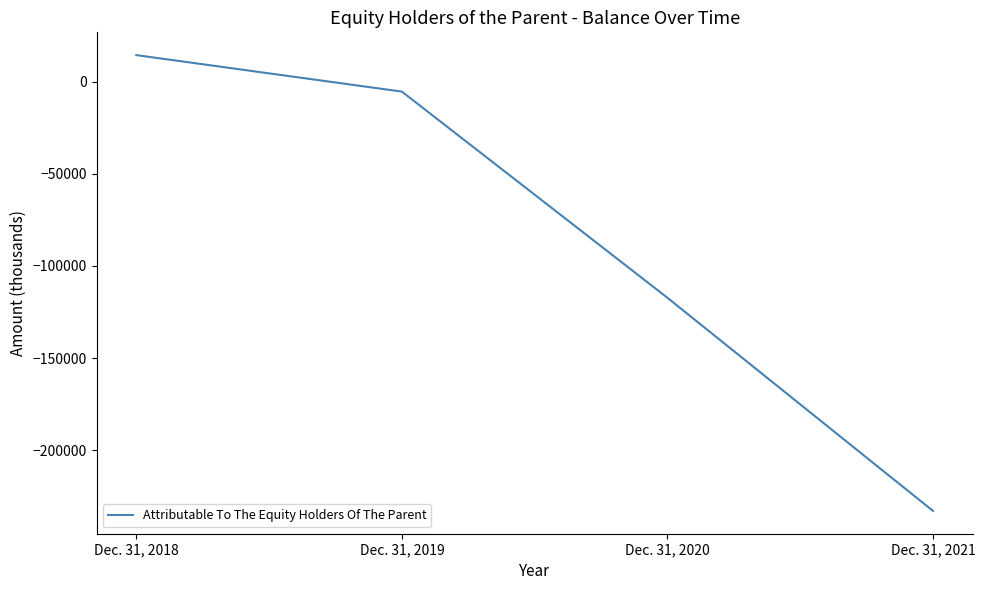

The value at Dec. 31, 2021 is -304149. True or false?

False